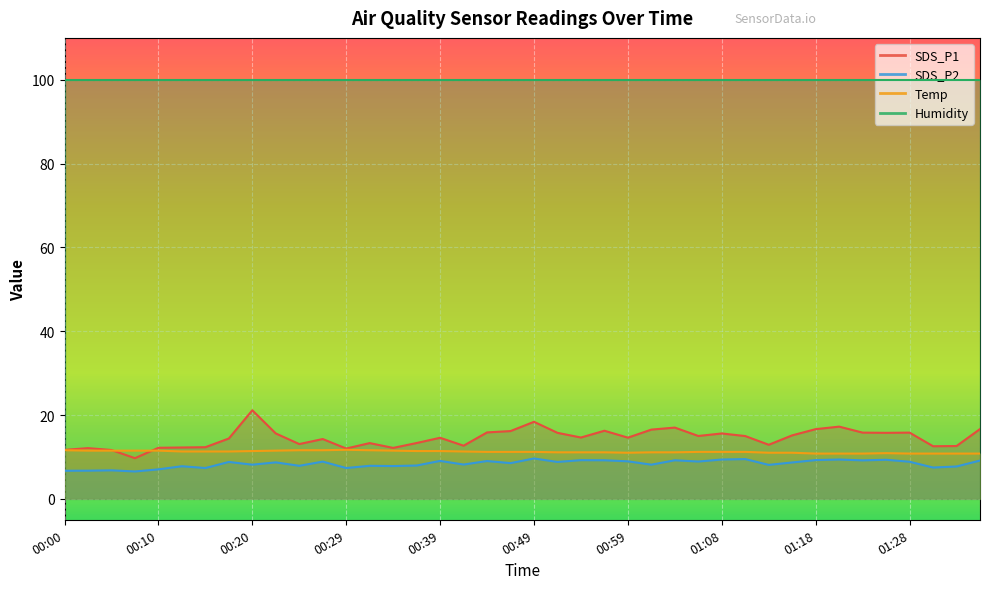

What is the difference between the SDS_P2 values at 00:02 and 00:05?

0.1